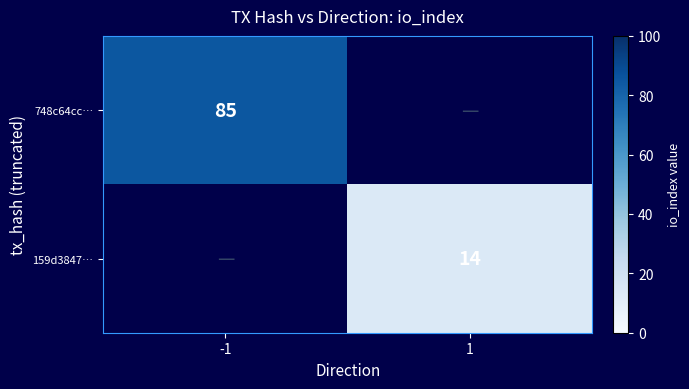

The value of 159d3847… at 1 is 14. True or false?

True